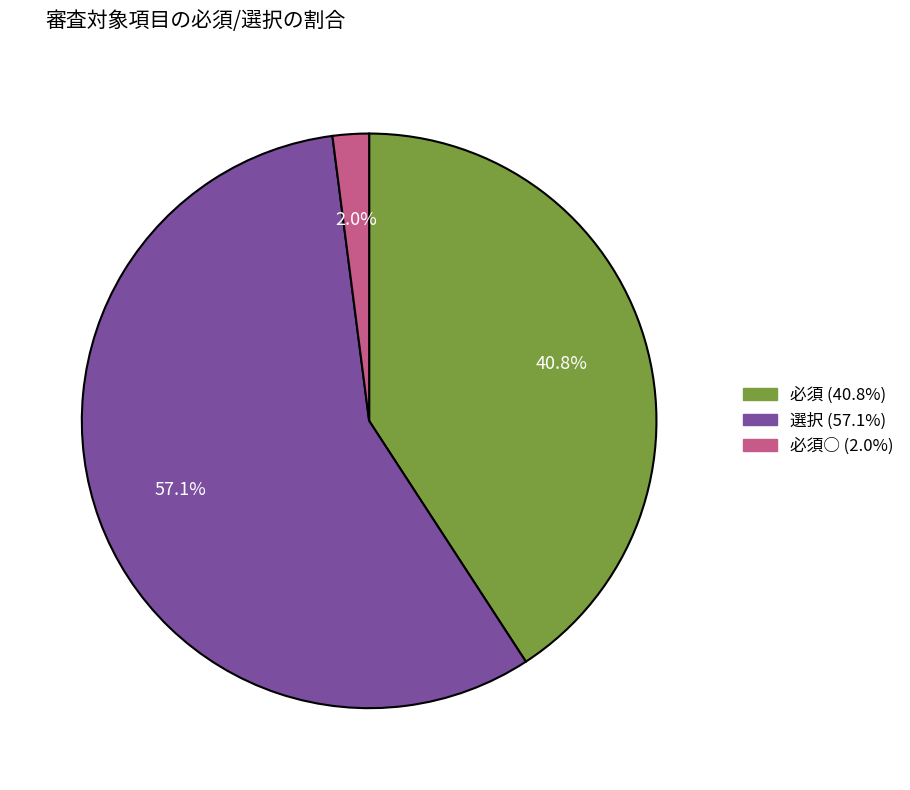

Is there any slice that represents more than half of the pie?

Yes